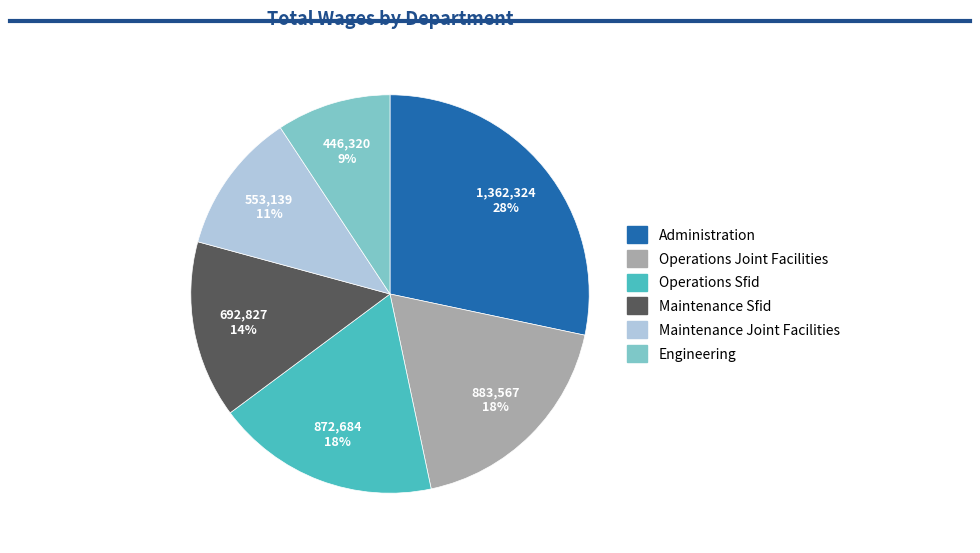

The Maintenance Sfid slice represents 27% of the pie. True or false?

False